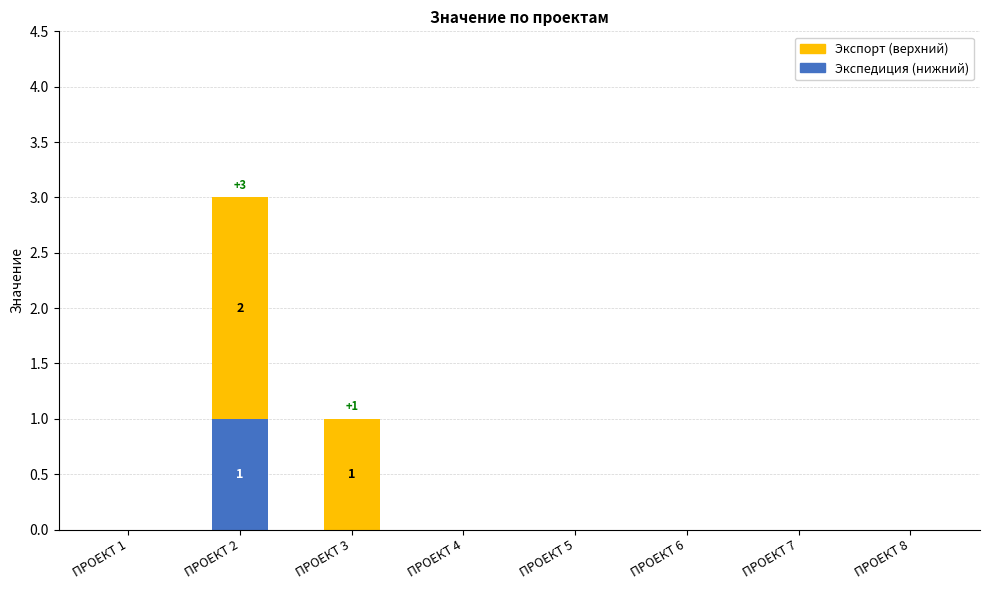

Is it true that Экспедиция (нижний) equals 0 at ПРОЕКТ 6?

True